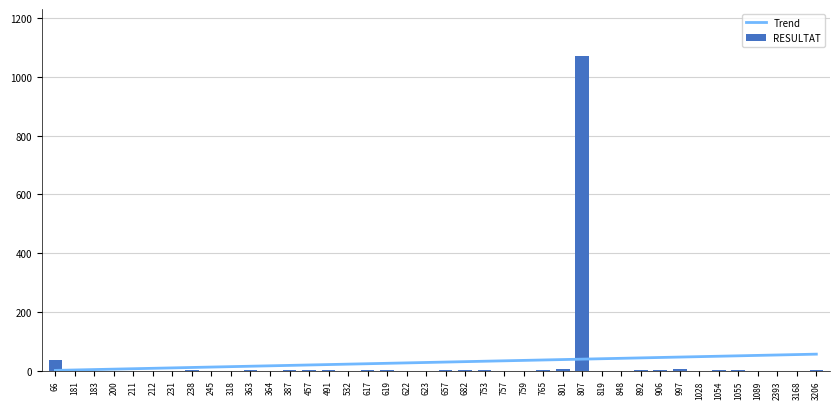

List the series in order of their peak value, lowest first.

Trend, RESULTAT